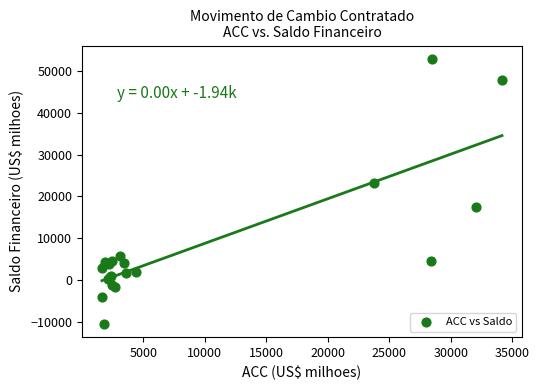

What Y value in the scatter plot is closest to 21200?

23250.4